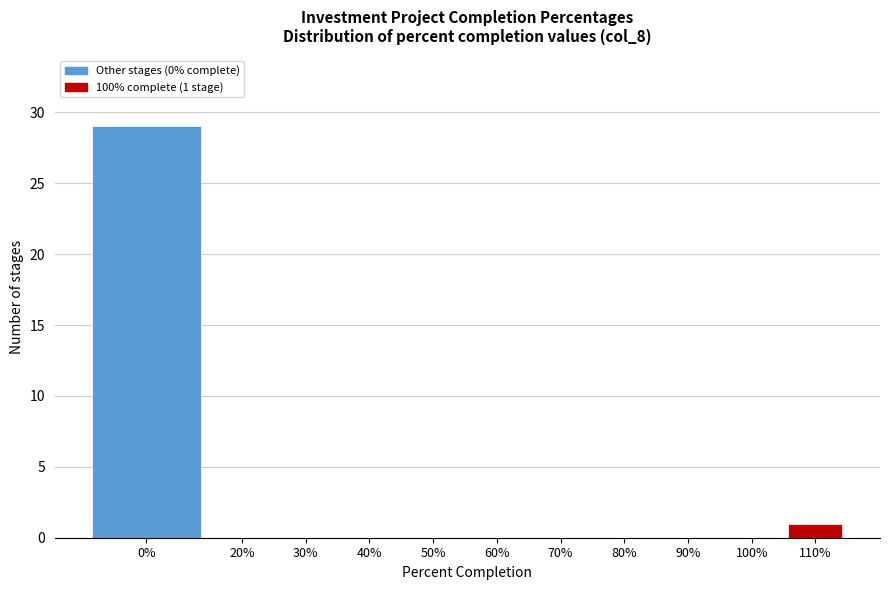

Reading right to left, extract all data points from this chart.

110%=1	100%=0	90%=0	80%=0	70%=0	60%=0	50%=0	40%=0	30%=0	20%=0	0%=29